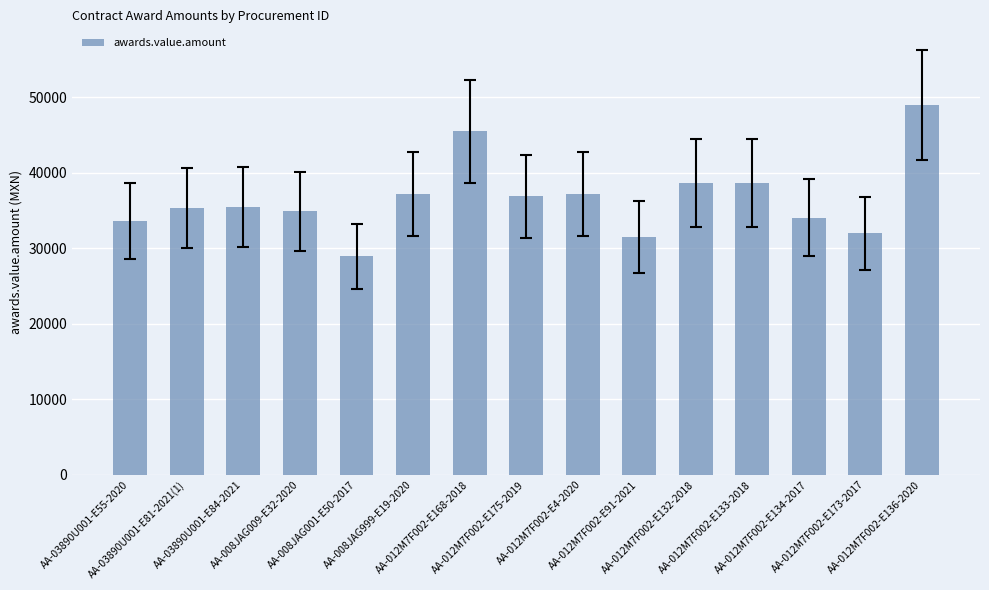

What is the sum of all values?

549067.6